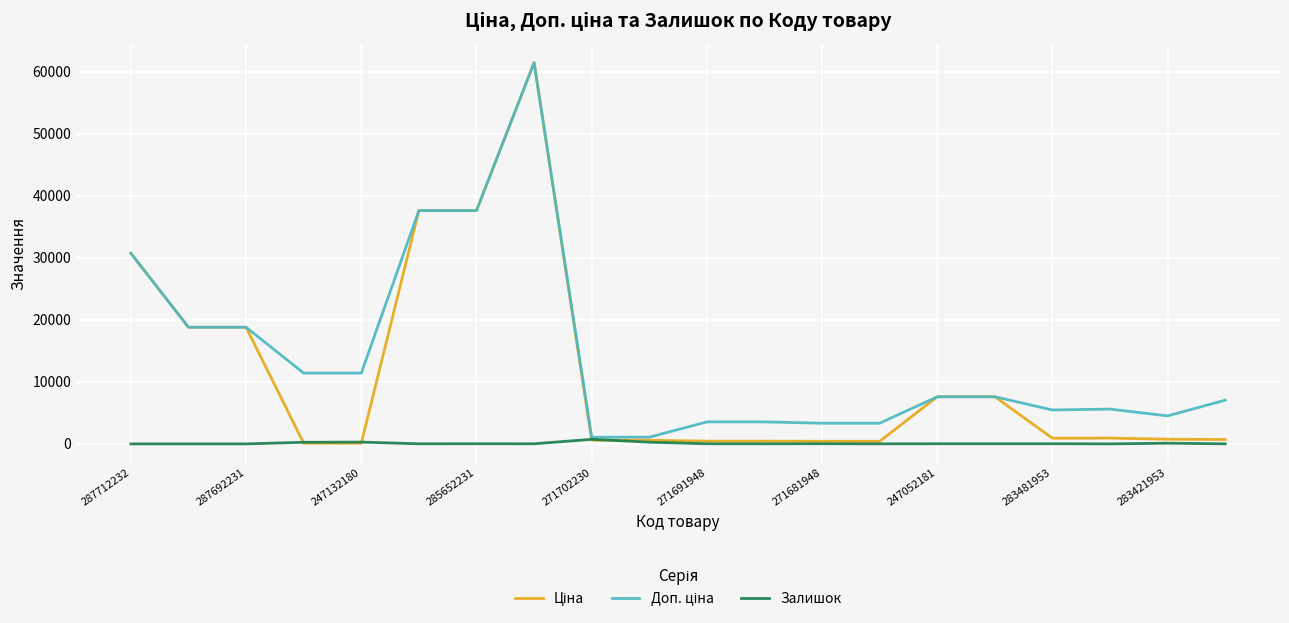

Count the number of data series in this chart.

3